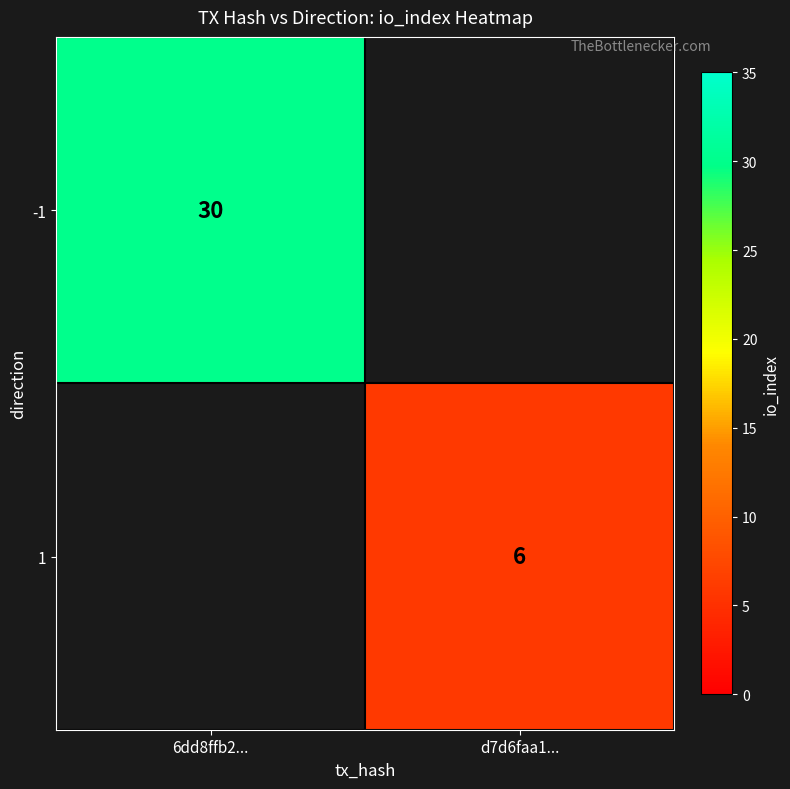

True or false: -1 has a value of 30 at 6dd8ffb2....

True